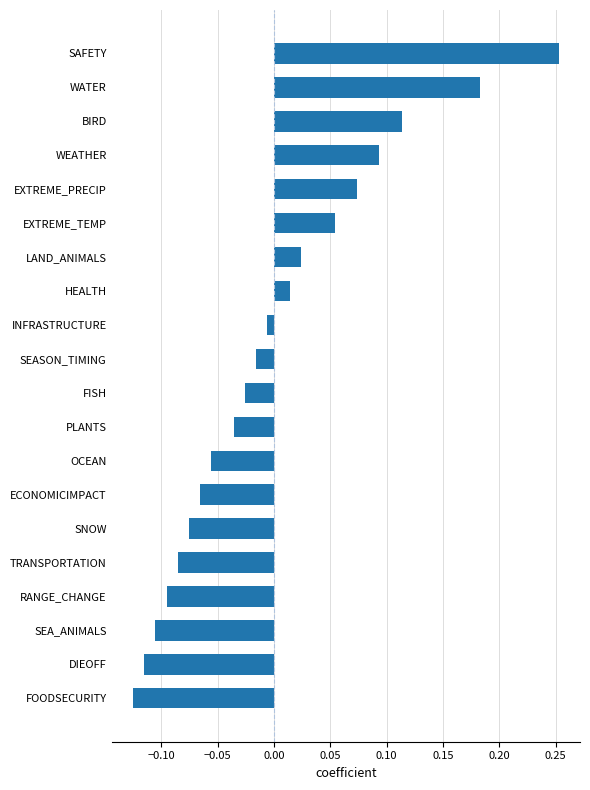

True or false: the data shows -0.0 at DIEOFF.

False